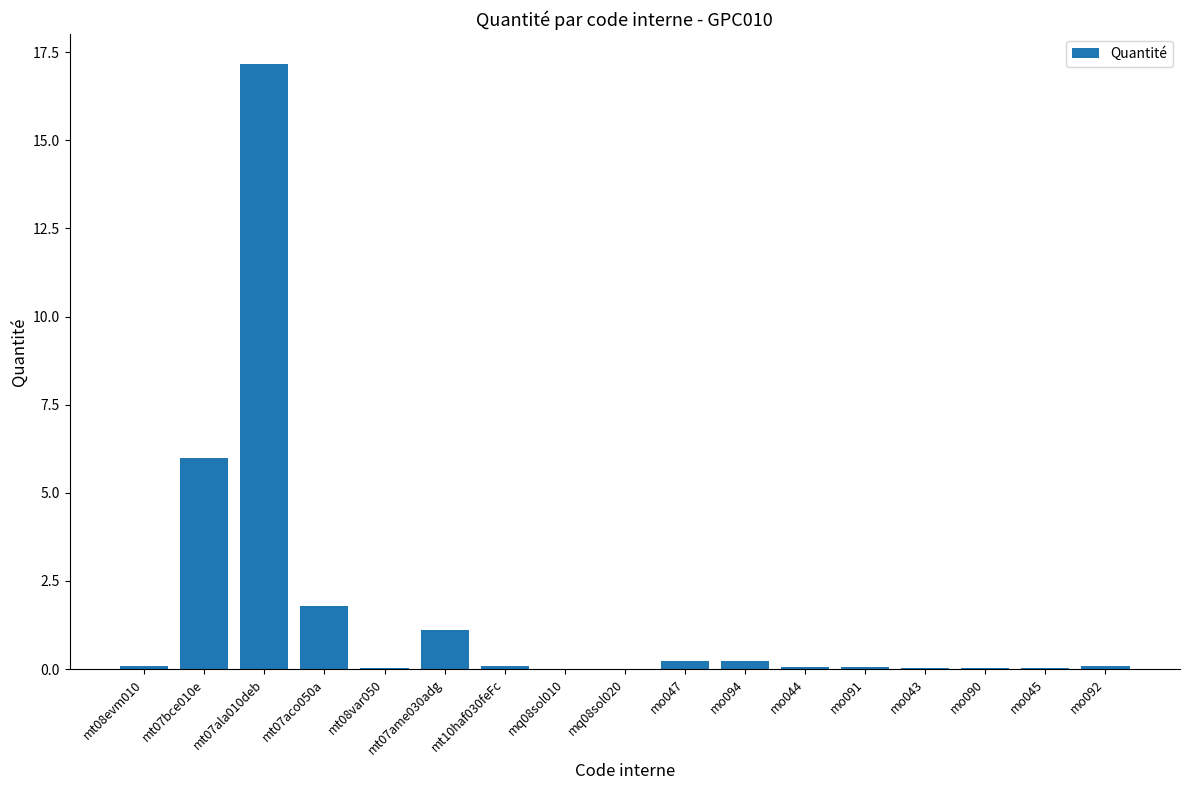

Approximately how many times larger is the value at mt07ala010deb compared to mt07bce010e?

2.9